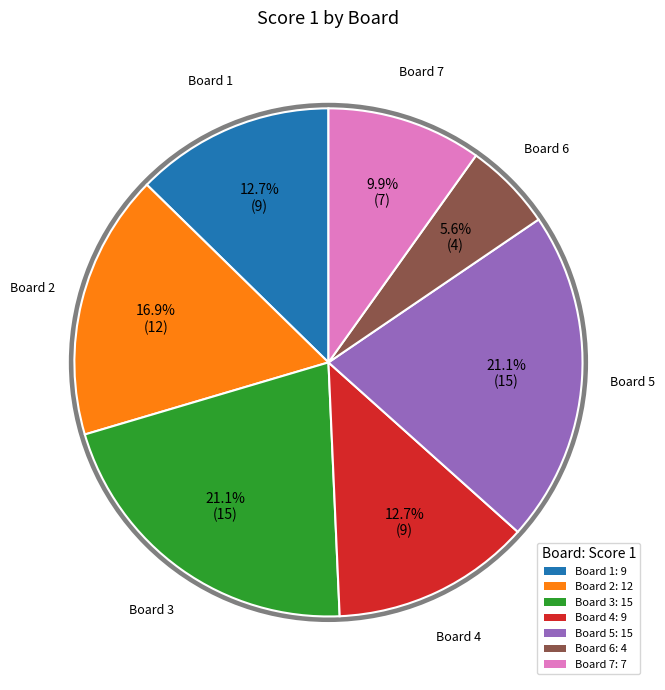

Does Board 2: 12 account for over 50% of the chart?

No